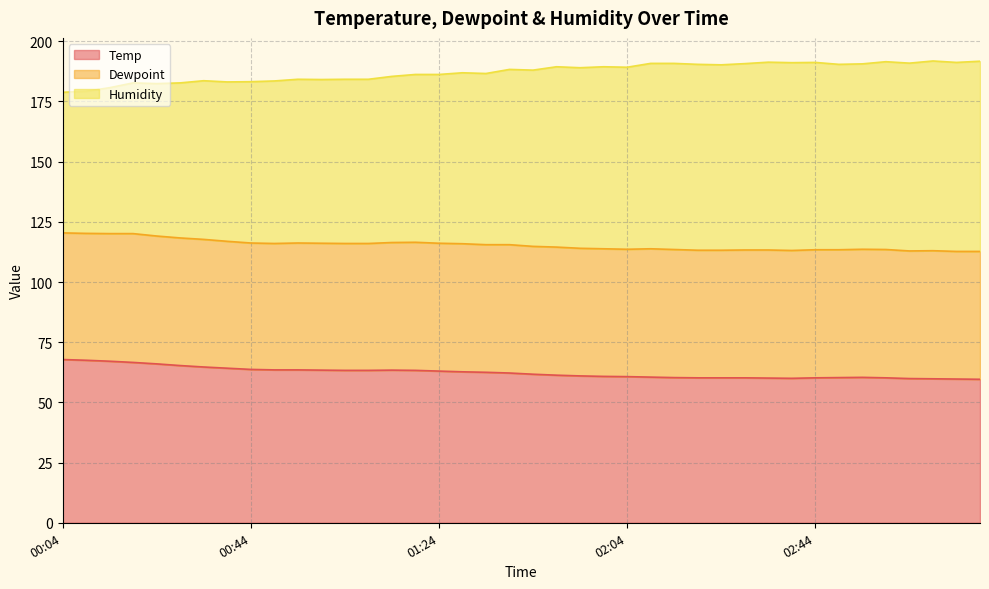

Which category has the highest value across all series?

03:09